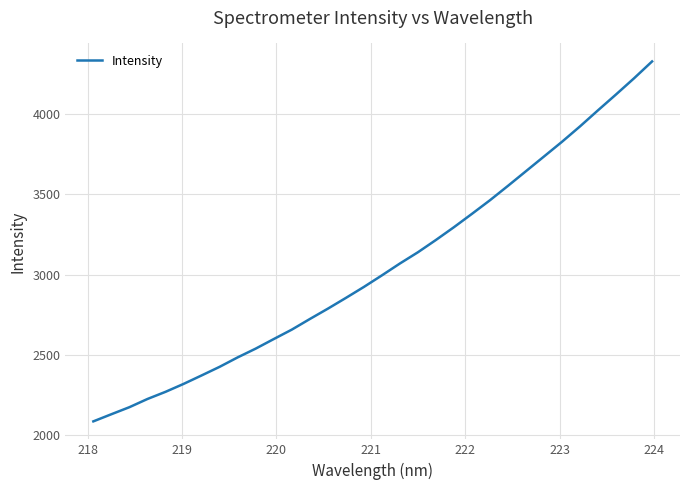

What is the maximum value shown in the chart?

4328.4